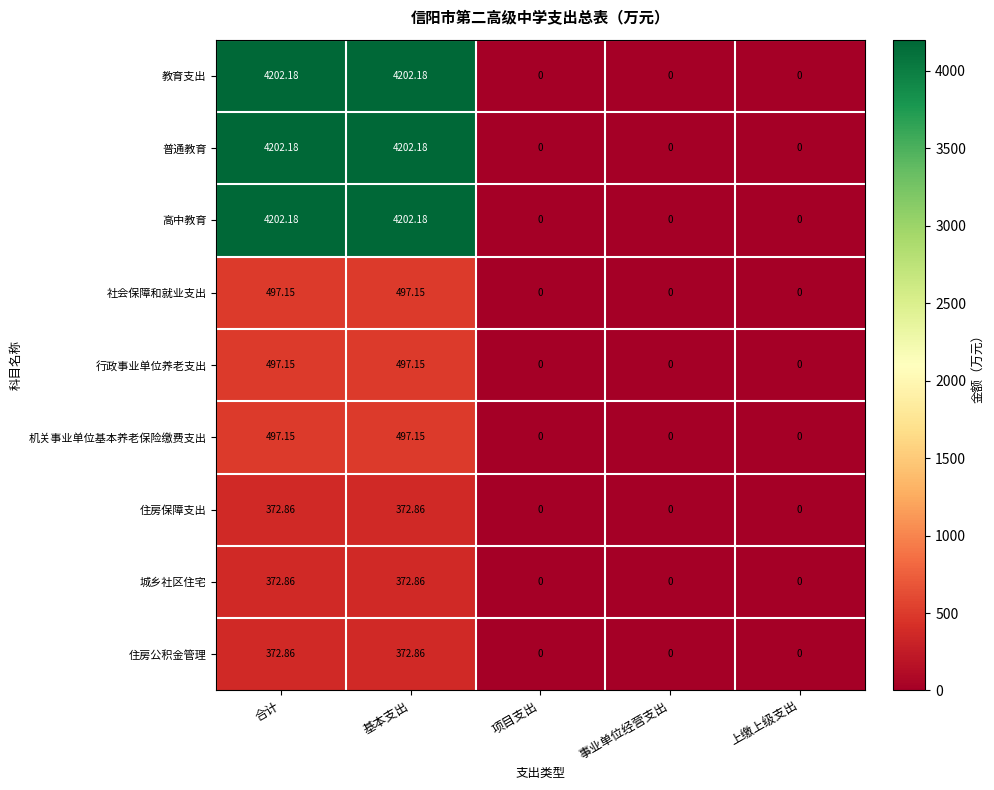

What is the greatest value displayed?

4202.2